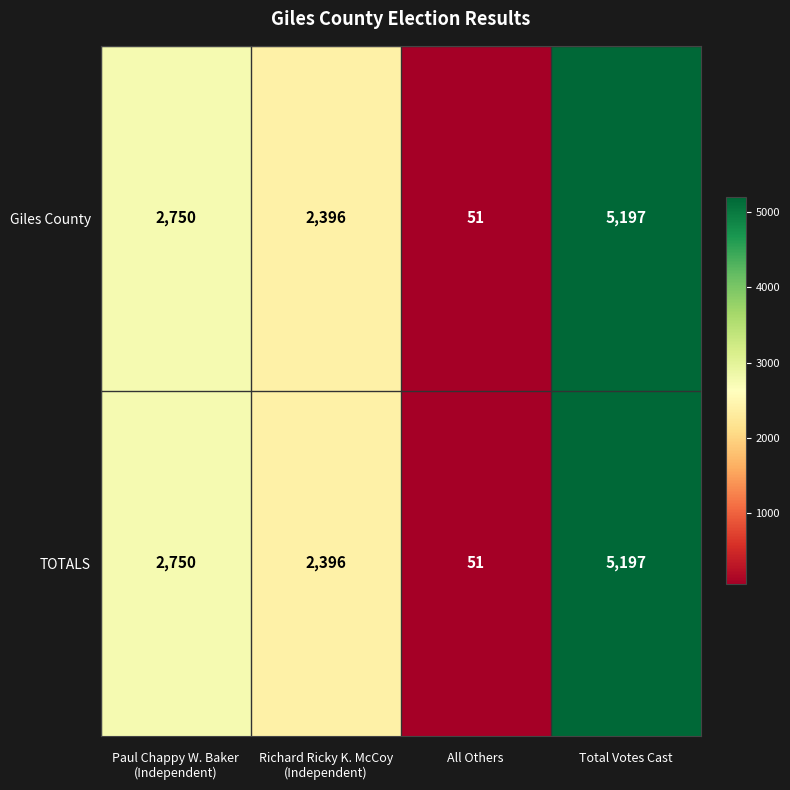

What value does the TOTALS series have at Total Votes Cast, to the nearest 10?

5200